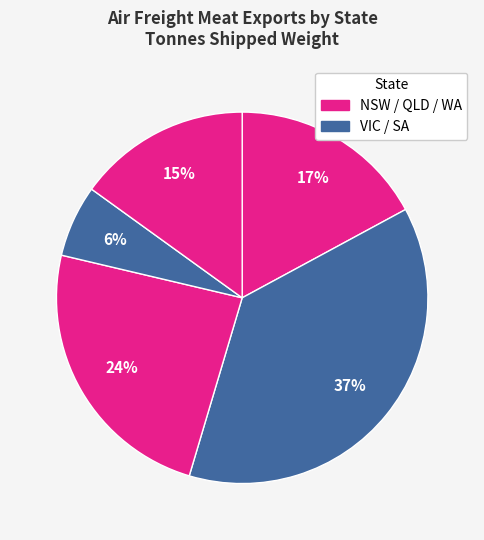

How many slices are in this pie chart?

5